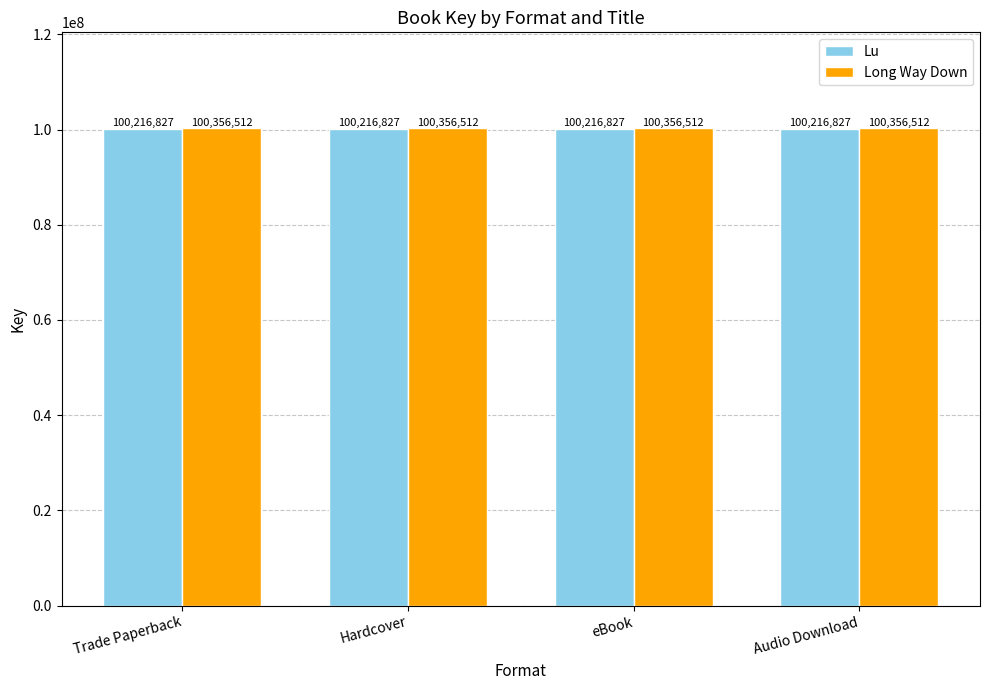

How many data points does each series have?

4